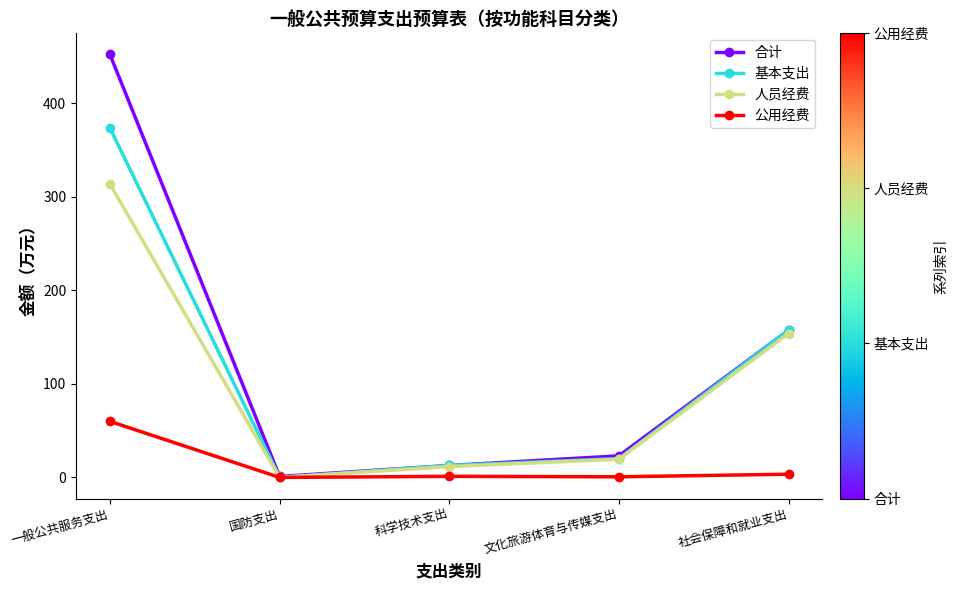

What value does the 合计 series have at 一般公共服务支出?

452.3